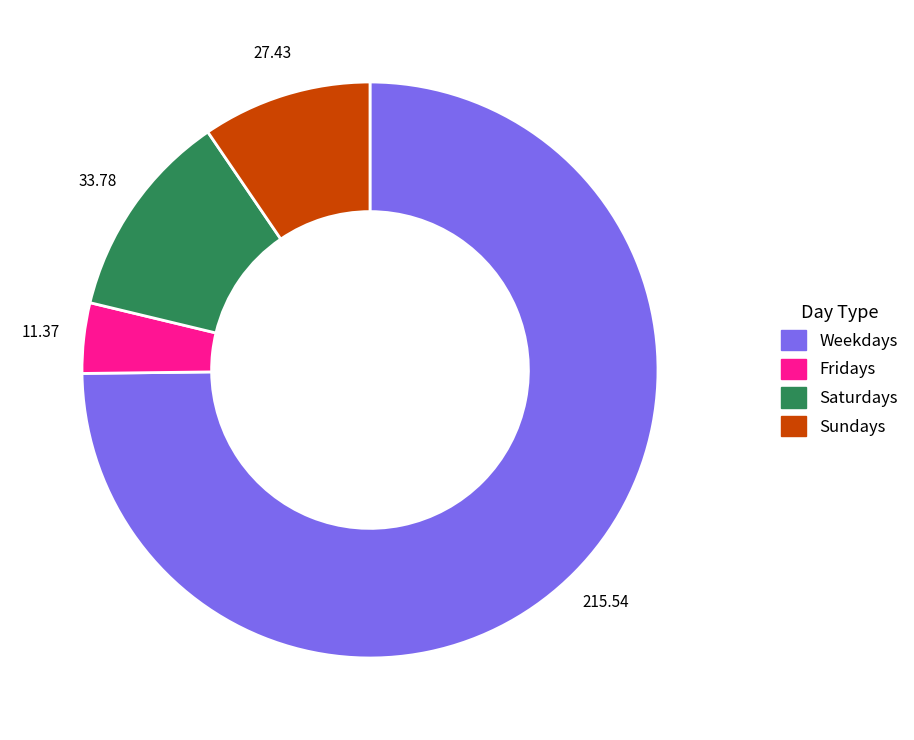

Rank the categories by value from lowest to highest.

Fridays, Sundays, Saturdays, Weekdays